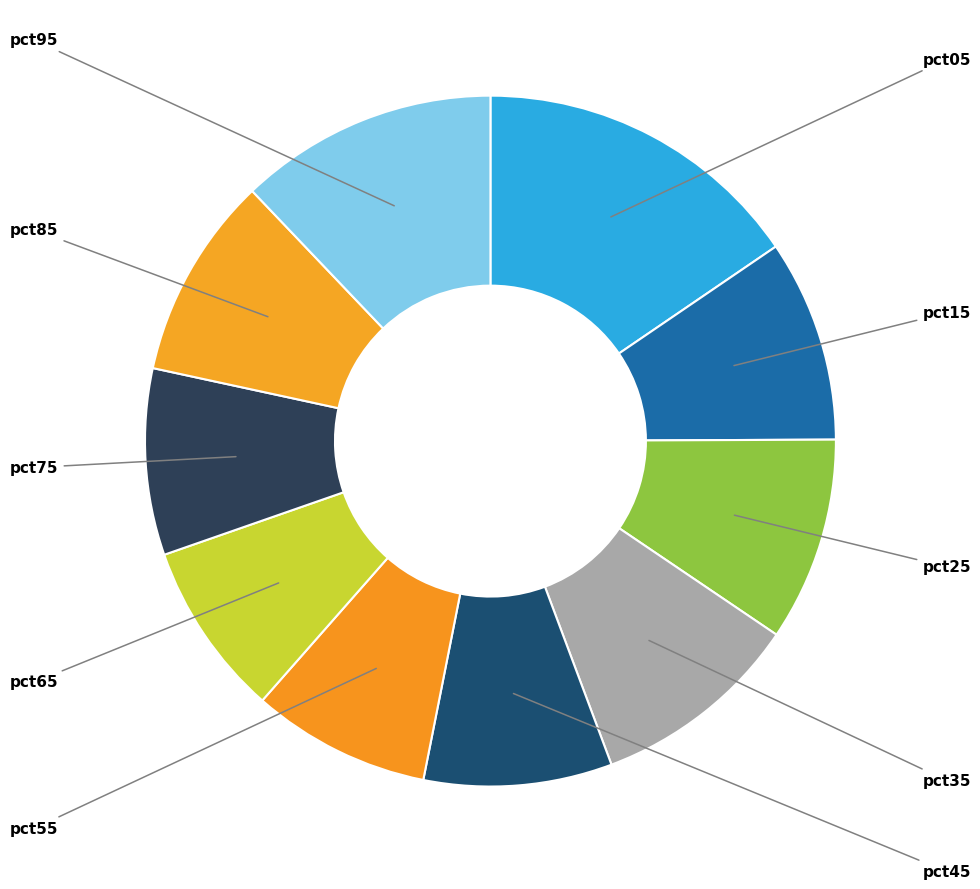

Which slice is the smallest?

pct65